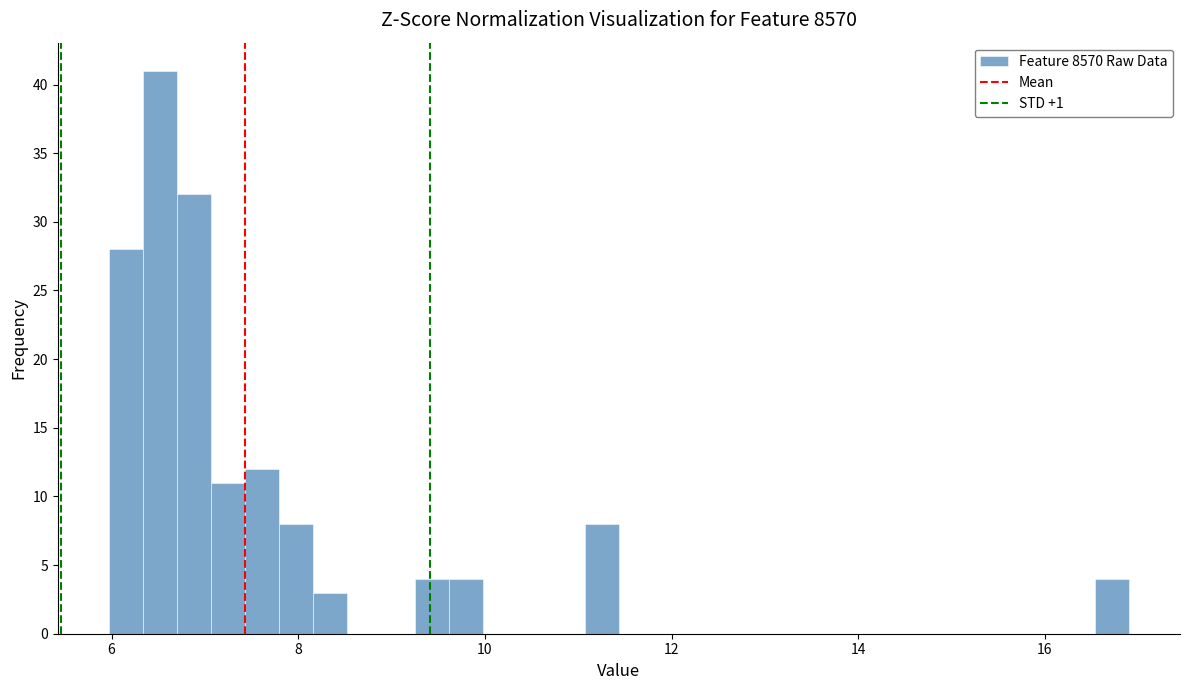

Read against the x-axis, roughly where is the centre of the tallest bar?

6.6